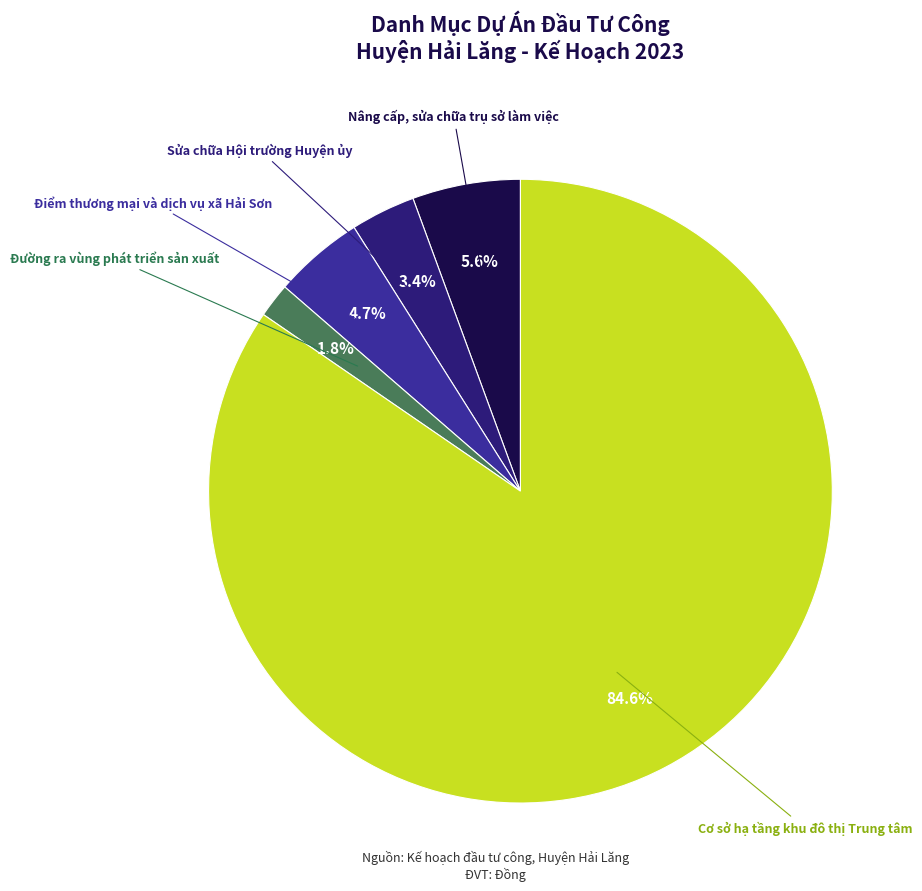

Is there any slice that represents more than half of the pie?

Yes